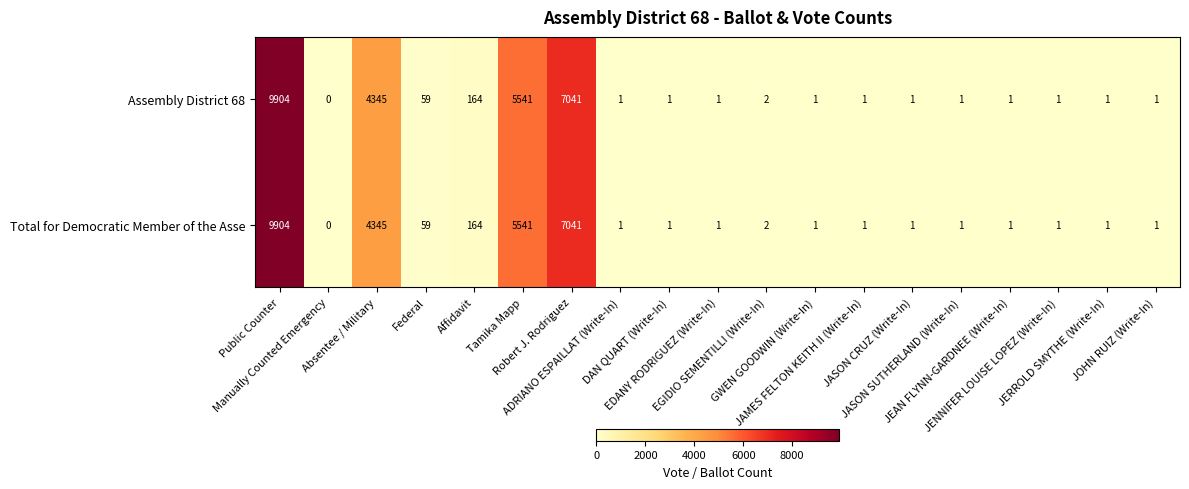

At how many categories does at least one series exceed 3570?

4